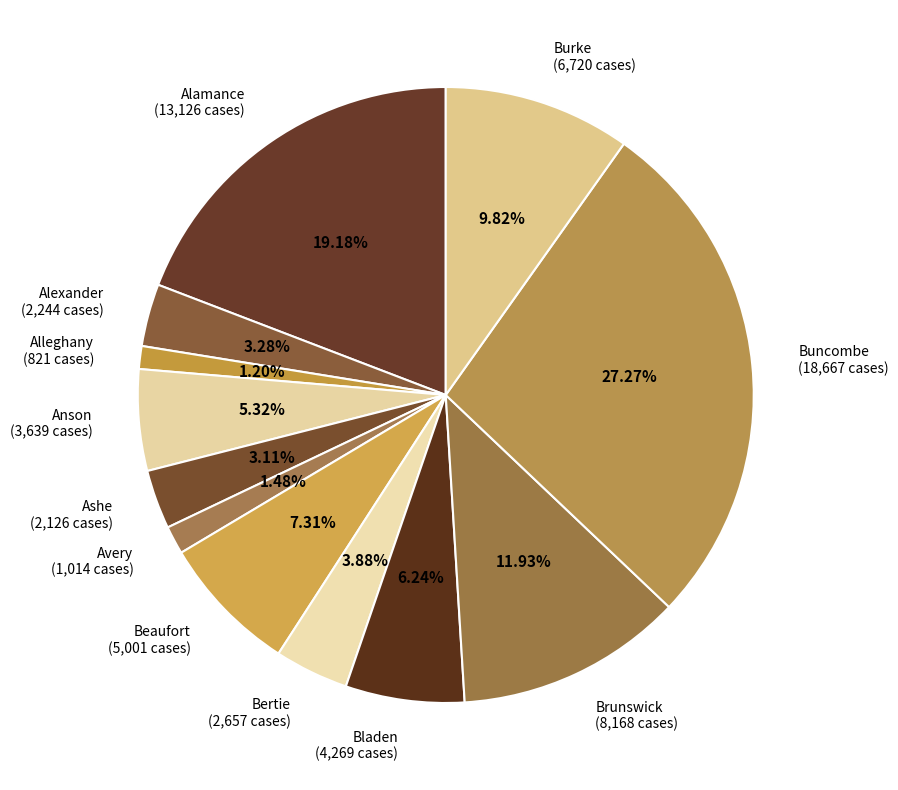

How many slices are in this pie chart?

12